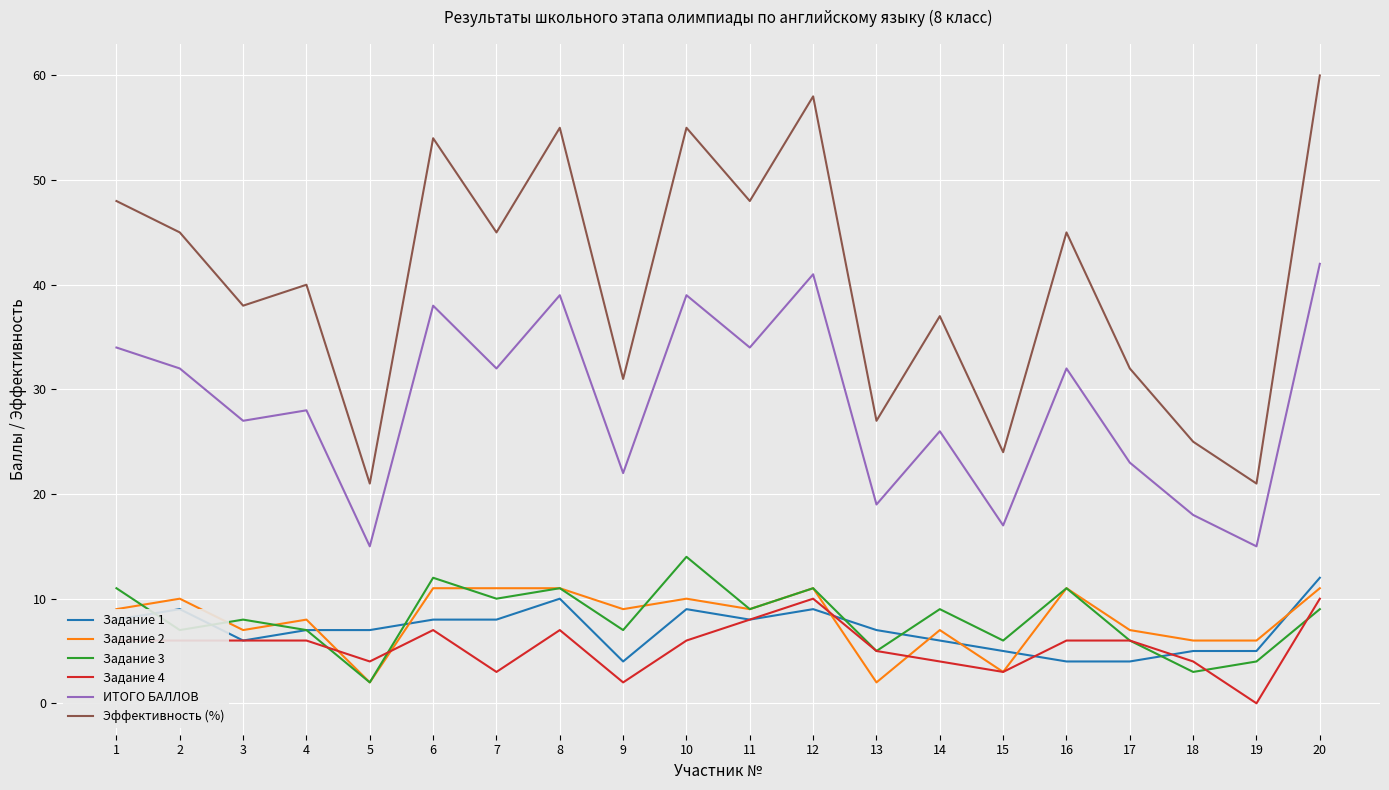

Which series changed the most between 9 and 15?

Эффективность (%)